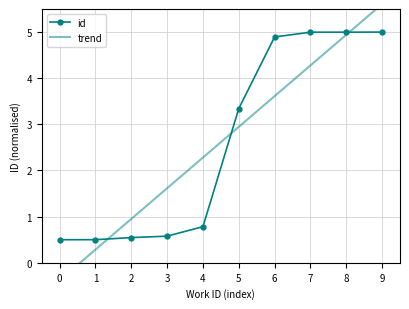

What is the minimum value shown in the chart?

-0.4